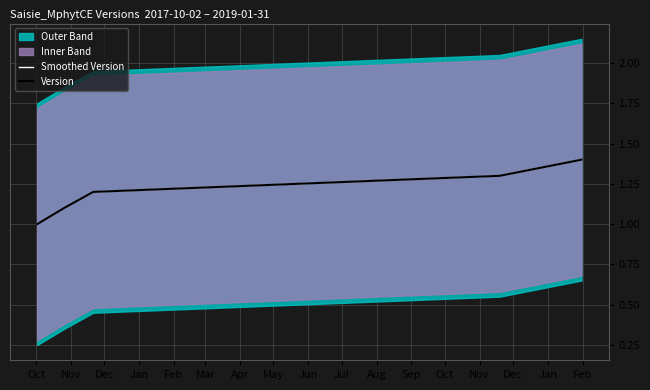

Is it true that the value at 2017-10-02 is 1.0?

True